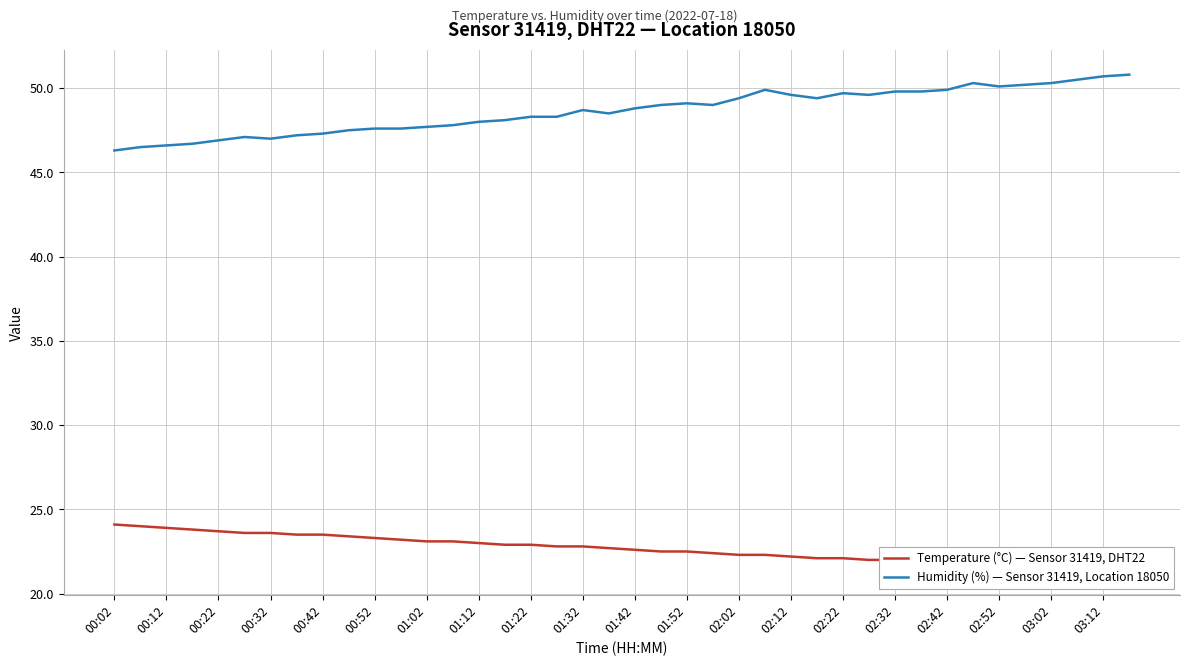

How many lines are shown in the chart?

2